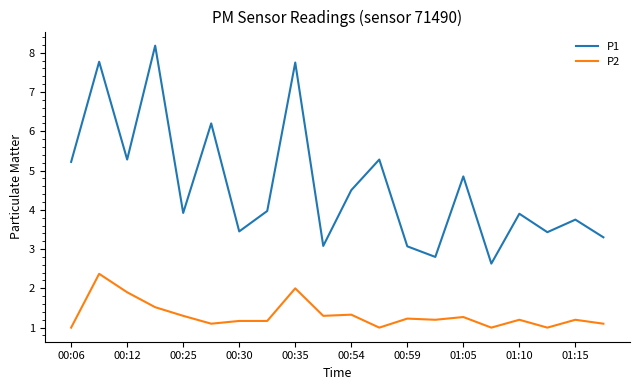

List the series in order of their peak value, highest first.

P1, P2